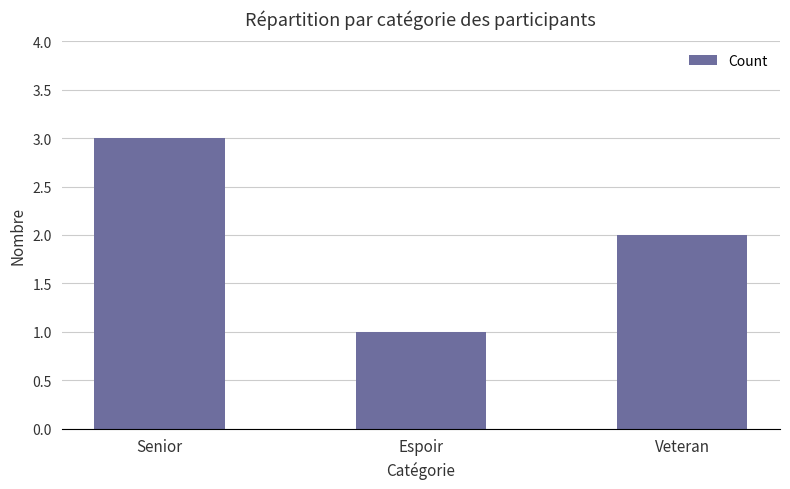

The chart shows a value of 1 at Senior. True or false?

False